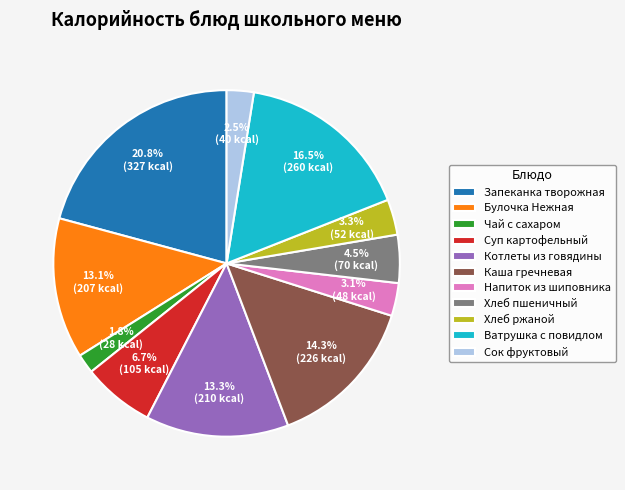

To the nearest percent, what is the difference between the largest and smallest slice percentages?

19%